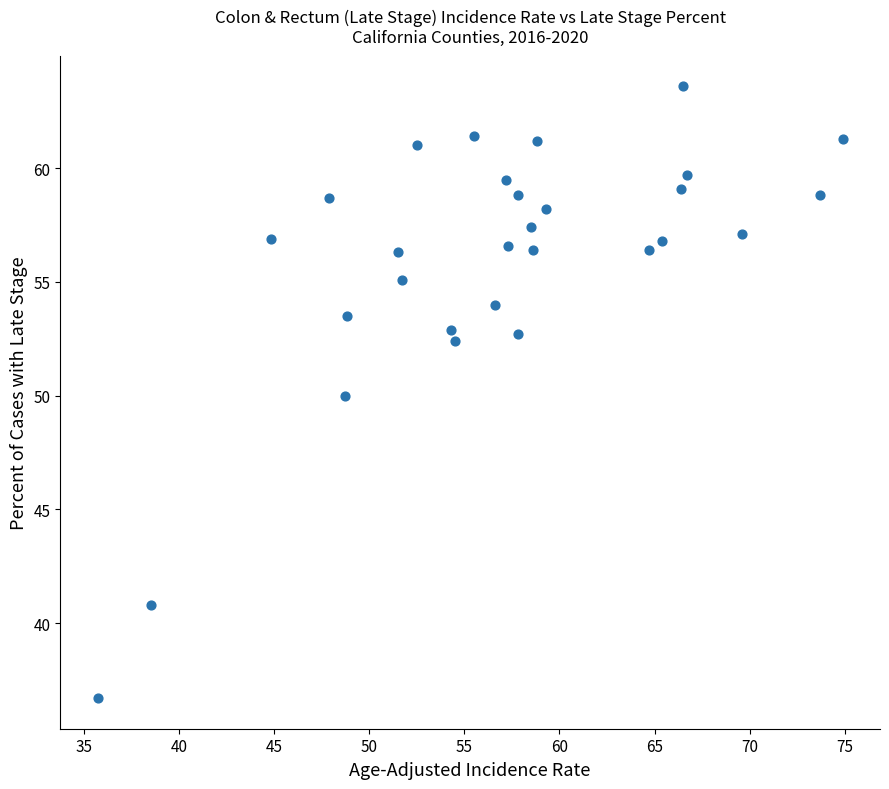

What is the range of Y values (max minus min)?

26.9